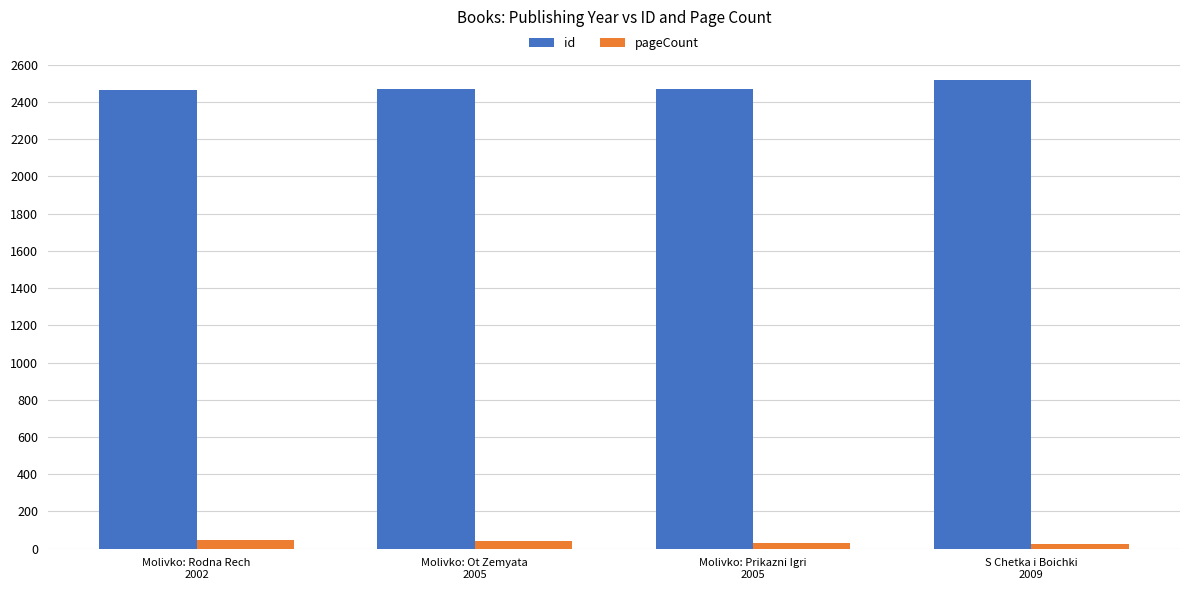

List the series in order of their peak value, highest first.

id, pageCount